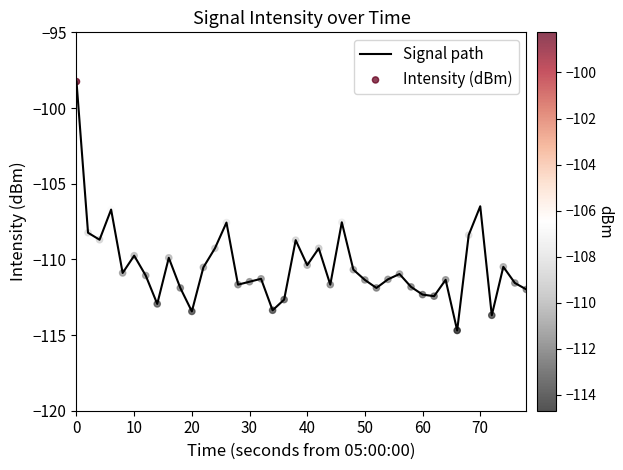

What is the smallest value displayed?

-114.7